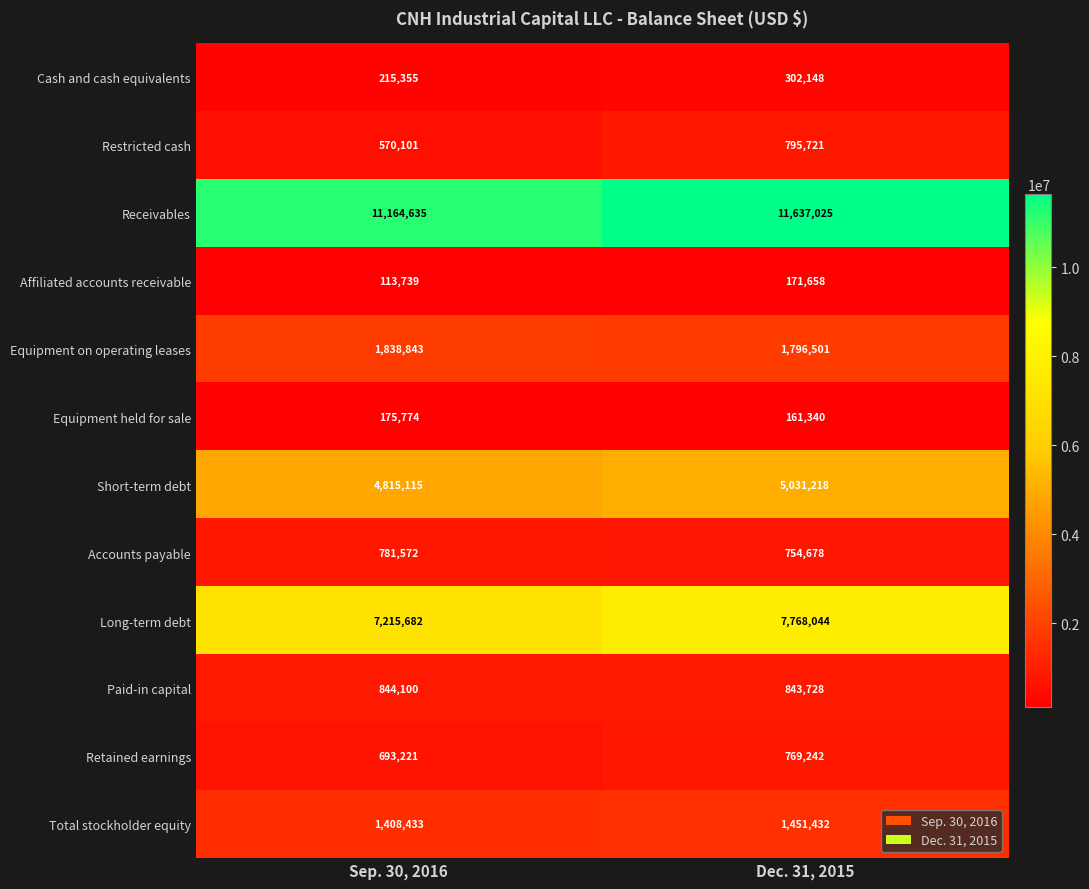

Read the Long-term debt value at Dec. 31, 2015, to the nearest 10.

7768040